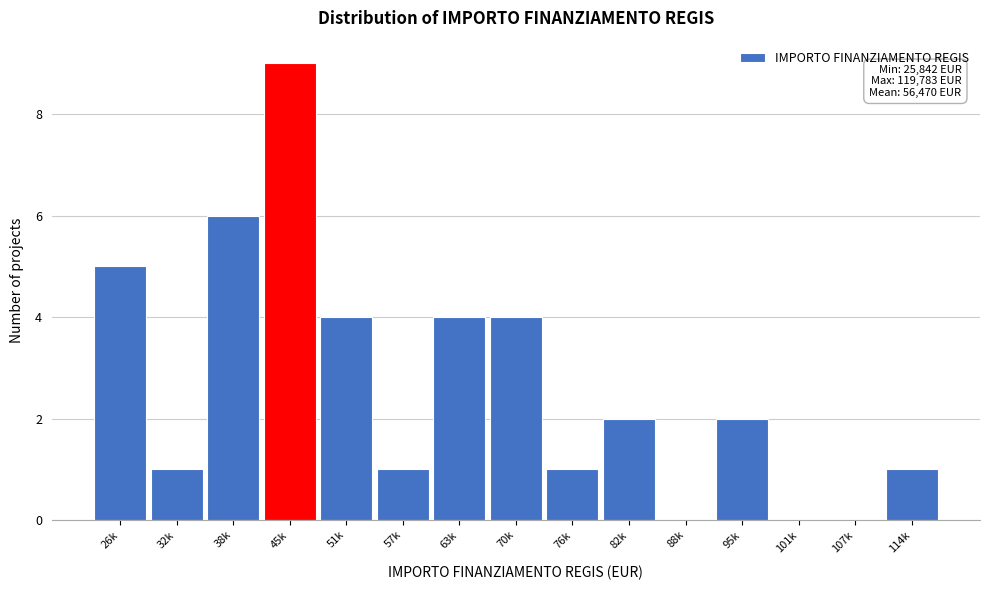

Reading right to left, transcribe all the data shown in this chart.

114k=1	107k=0	101k=0	95k=2	88k=0	82k=2	76k=1	70k=4	63k=4	57k=1	51k=4	45k=9	38k=6	32k=1	26k=5